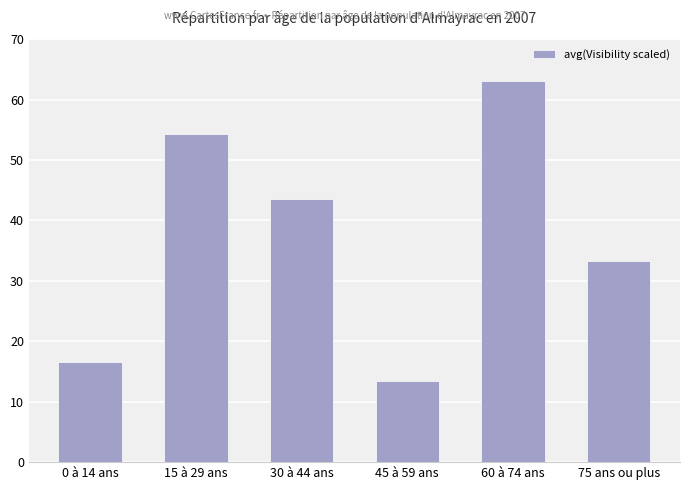

How many data points are less than 43?

3